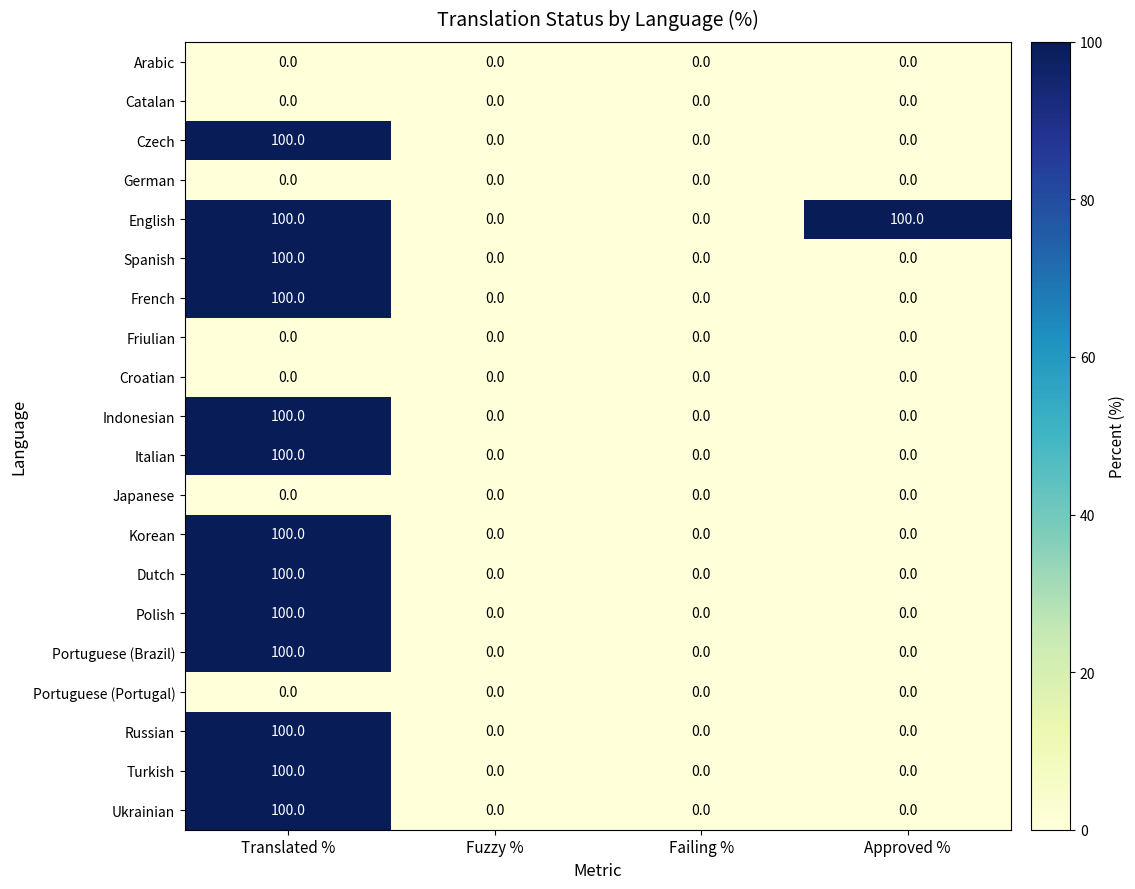

What is the difference between the highest and lowest values at Translated %?

100